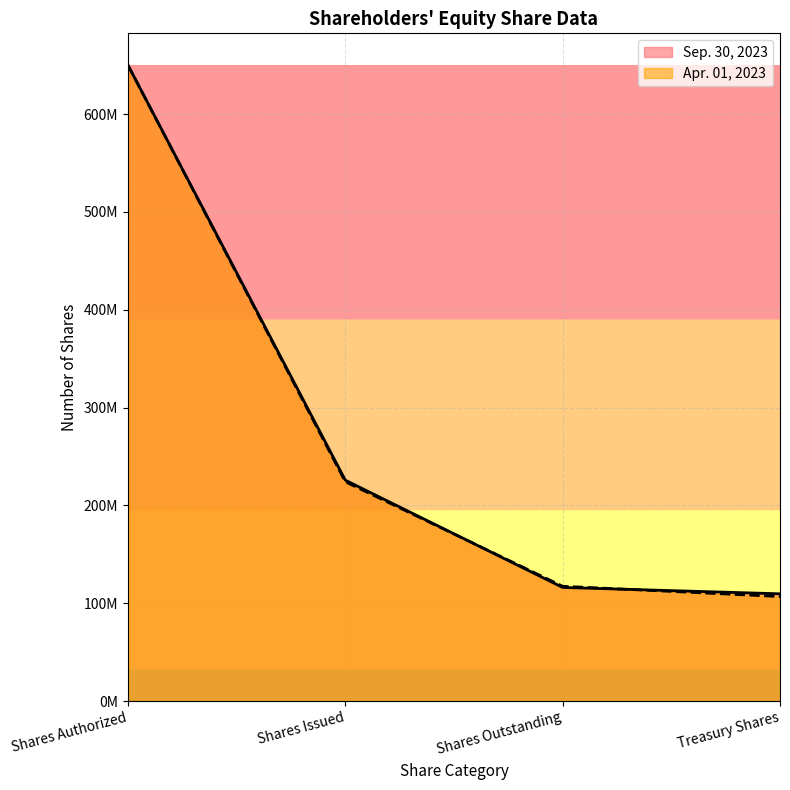

What is the sum of the Sep. 30, 2023 values at Shares Authorized and Treasury Shares?

759628419